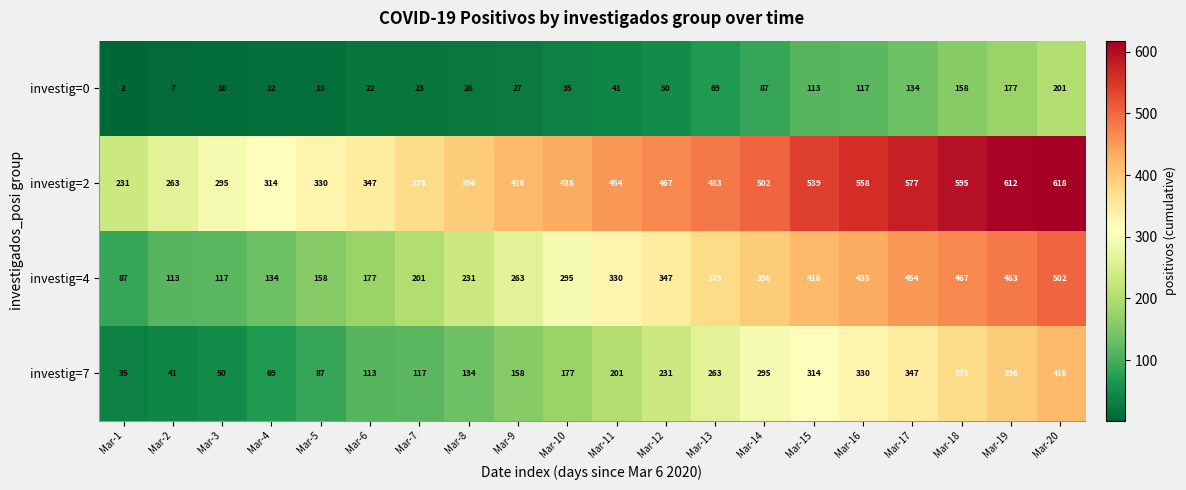

At how many categories does at least one series exceed 282?

18